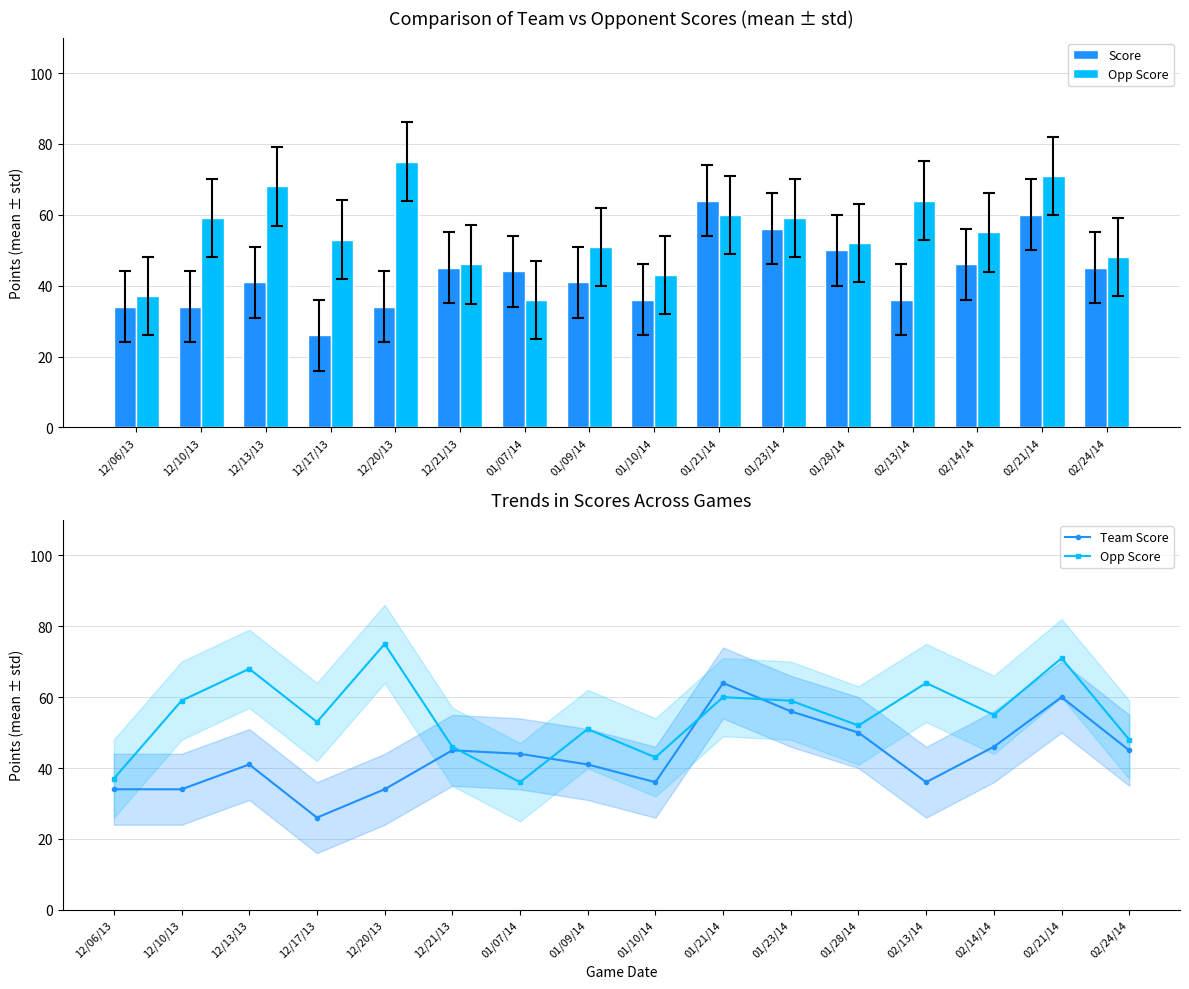

What is the value of the Team Score bar at the 12th from the left?

50